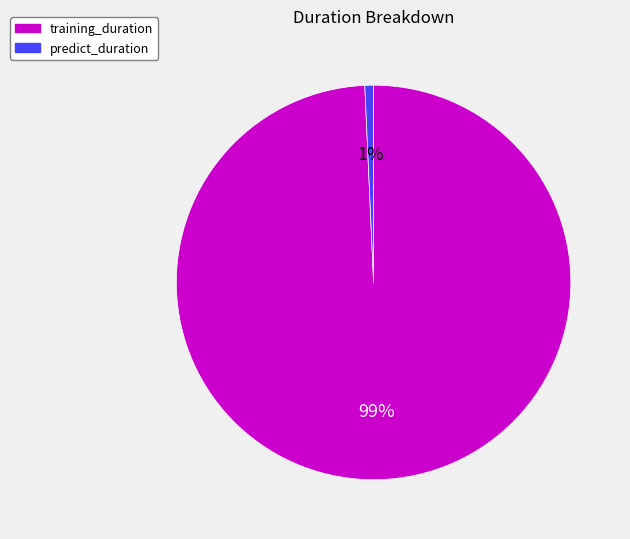

Rank the categories by value from lowest to highest.

predict_duration, training_duration